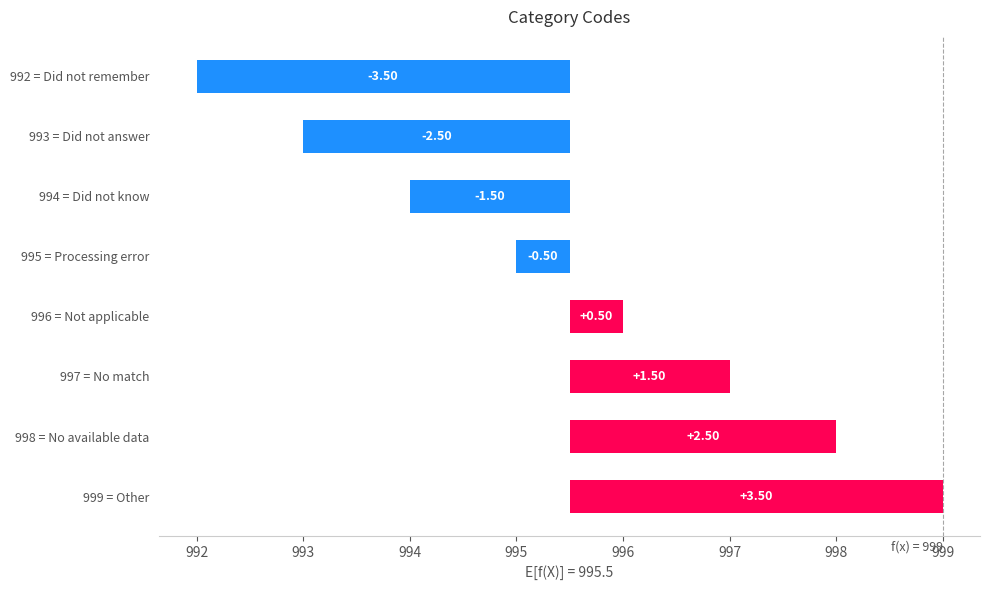

What is the value of the 2nd bar from the left?

-2.5